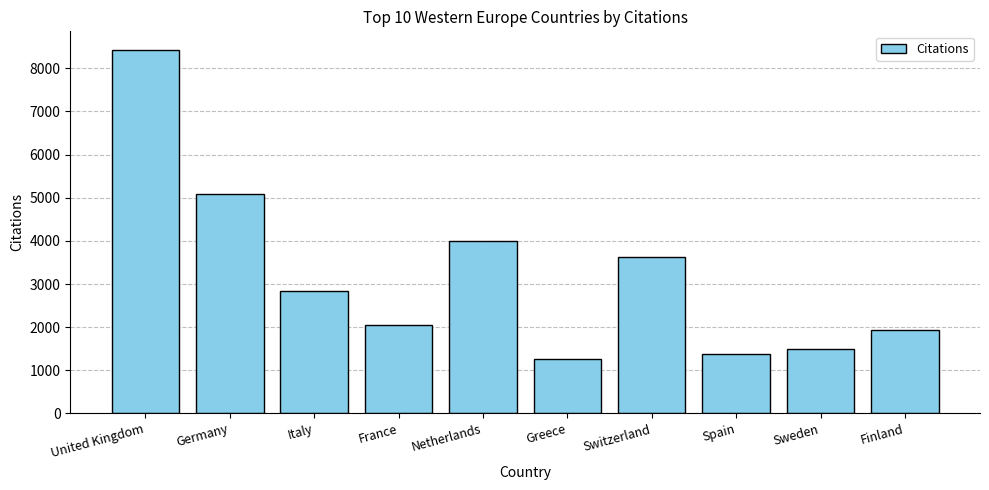

What is the greatest value displayed?

8436